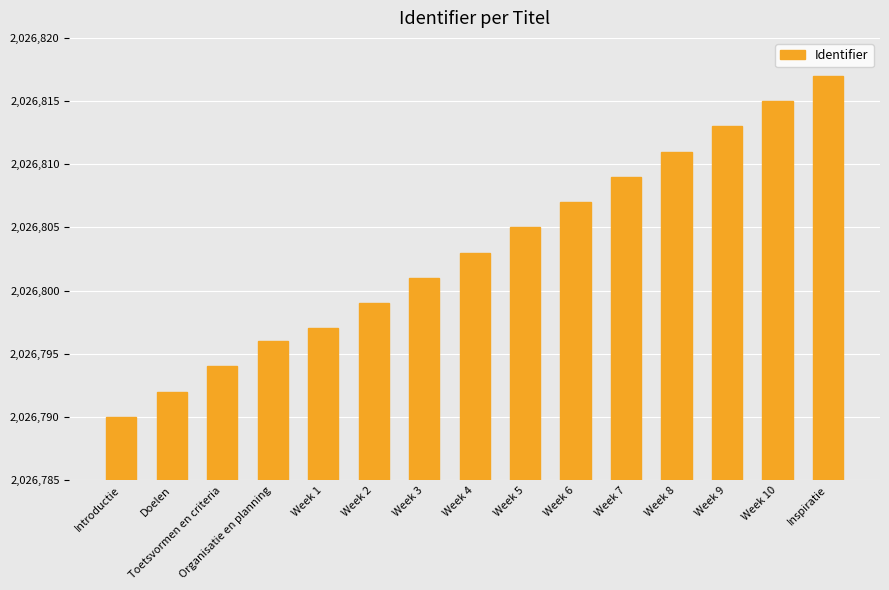

At which category does the chart reach its minimum across all series?

Introductie